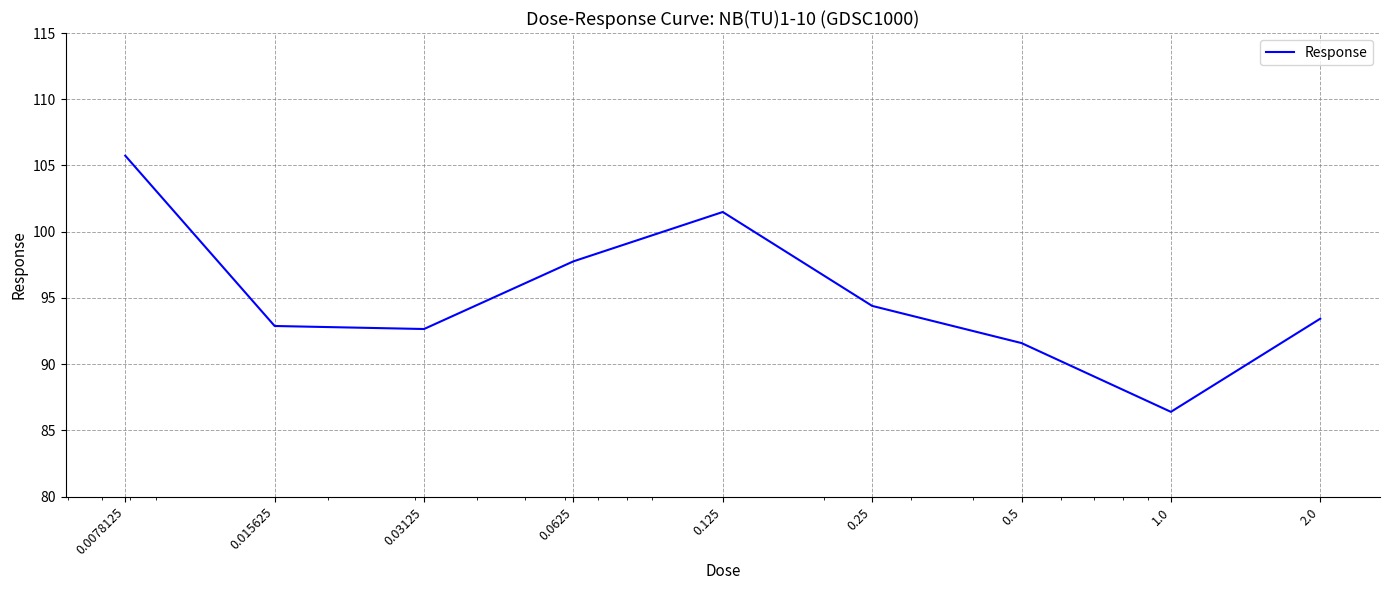

What is the difference between the maximum and minimum values?

19.3